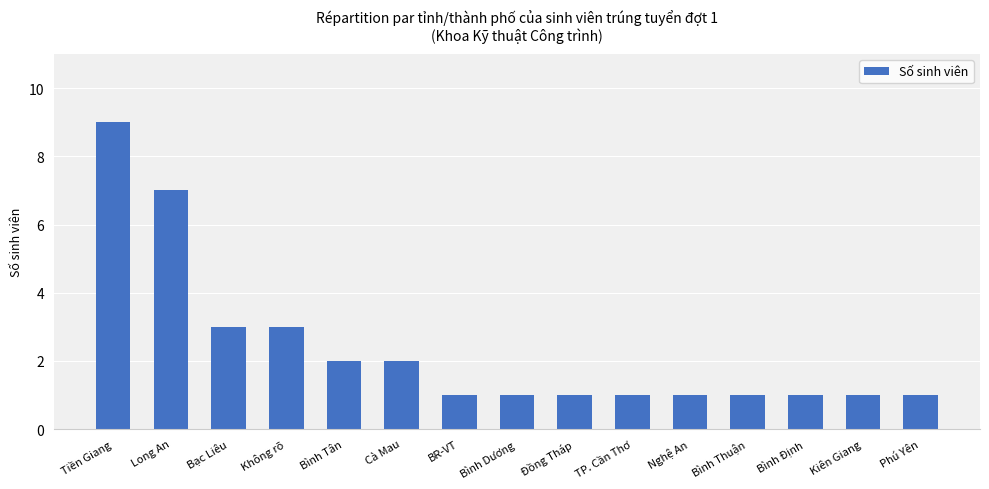

Are the bars horizontal?

No